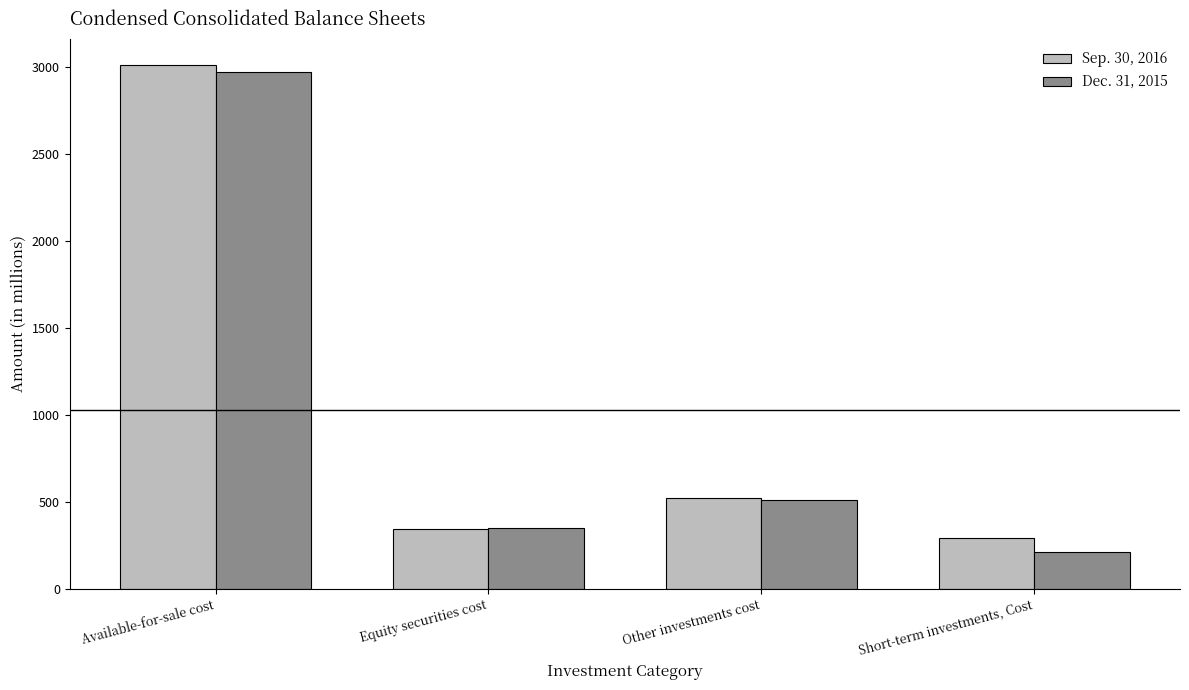

Reading left to right, transcribe all the data shown in this chart.

Sep. 30, 2016: Available-for-sale cost=3008.8	Equity securities cost=345.6	Other investments cost=518.7	Short-term investments, Cost=289.2
Dec. 31, 2015: Available-for-sale cost=2971.0	Equity securities cost=349.7	Other investments cost=506.9	Short-term investments, Cost=211.2